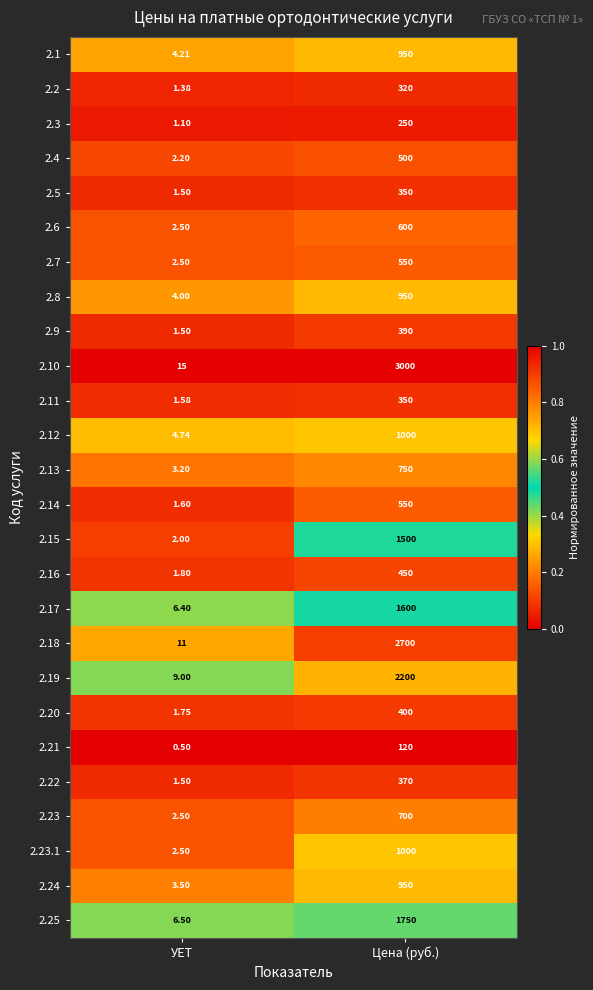

How many distinct data groups are displayed?

26